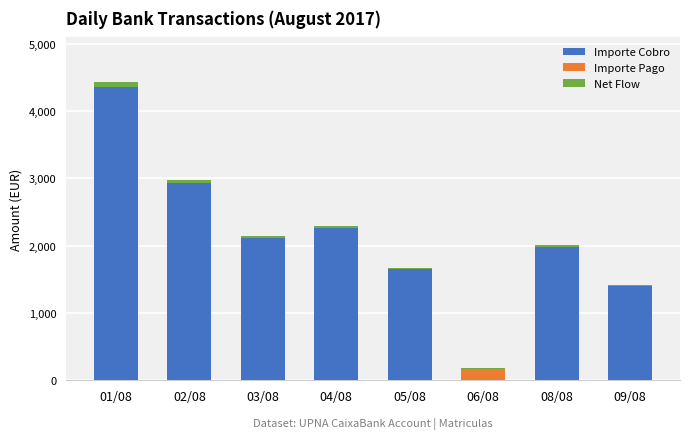

Which series has the largest total across all categories?

Importe Cobro